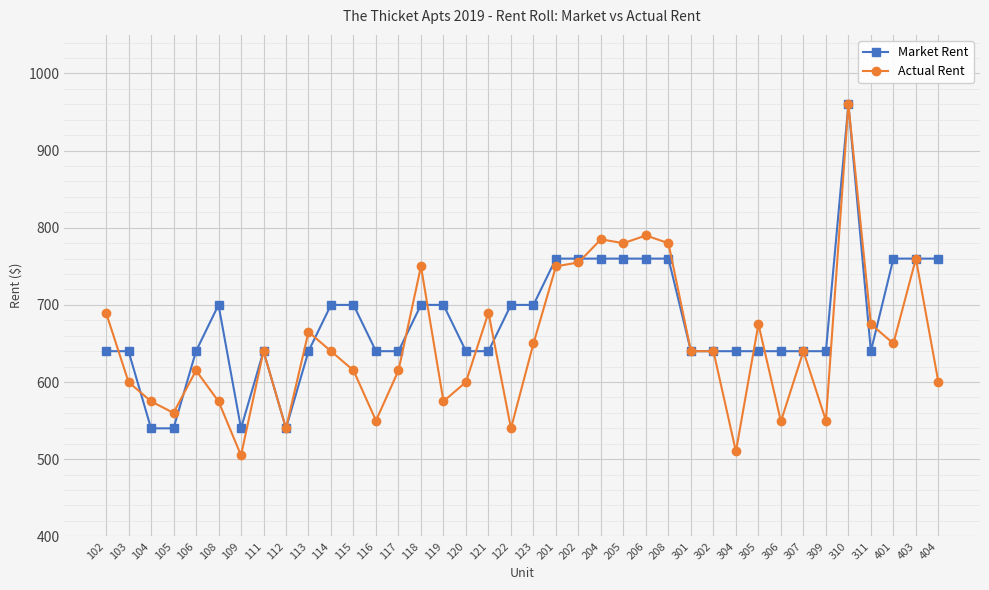

At which category does Actual Rent reach its first local peak?

106